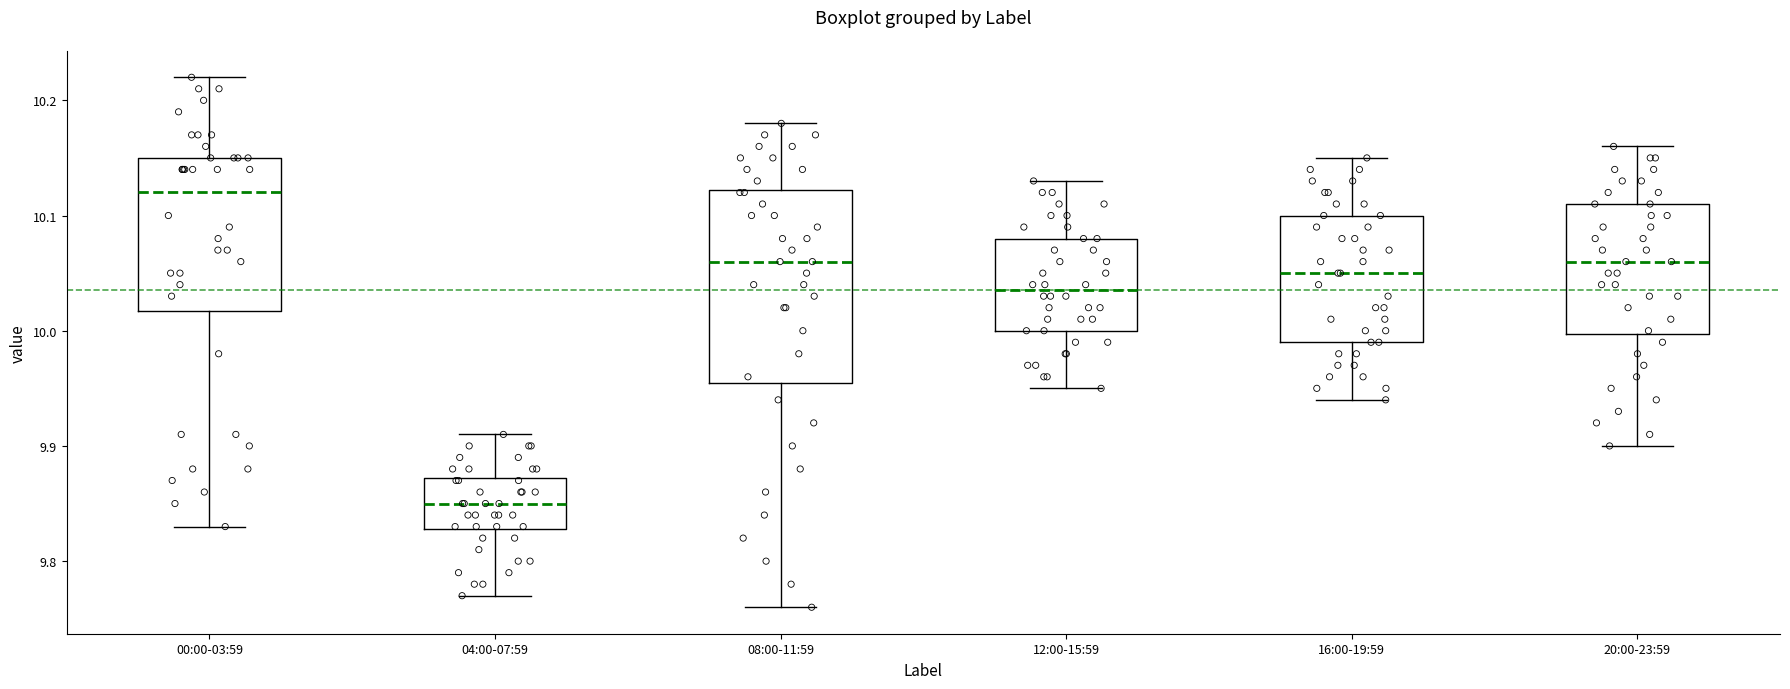

Reading left to right, read every box against the y-axis: the position of its median line, the range the box covers, and the ends of its whiskers. The values are not printed on the chart, so give them approximately, as read against the axis.

00:00-03:59: median 10.12, box 10.02 to 10.15, whiskers 9.83 to 10.22
04:00-07:59: median 9.85, box 9.83 to 9.87, whiskers 9.77 to 9.91
08:00-11:59: median 10.06, box 9.96 to 10.12, whiskers 9.76 to 10.18
12:00-15:59: median 10.04, box 10.00 to 10.08, whiskers 9.95 to 10.13
16:00-19:59: median 10.05, box 9.99 to 10.10, whiskers 9.94 to 10.15
20:00-23:59: median 10.06, box 10.00 to 10.11, whiskers 9.90 to 10.16